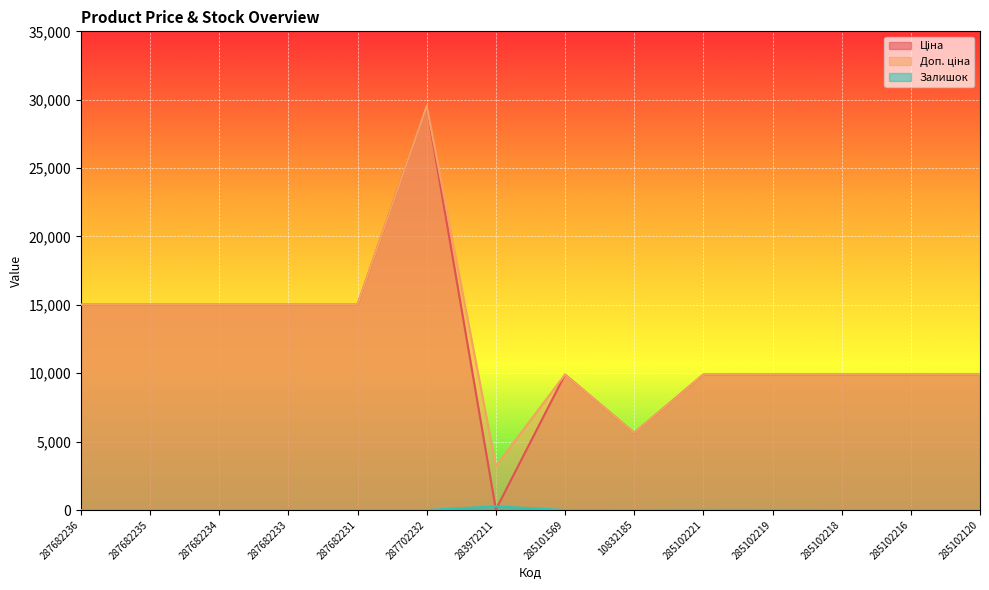

What is the difference between the Ціна values at 285102219 and 287682231?

5110.7